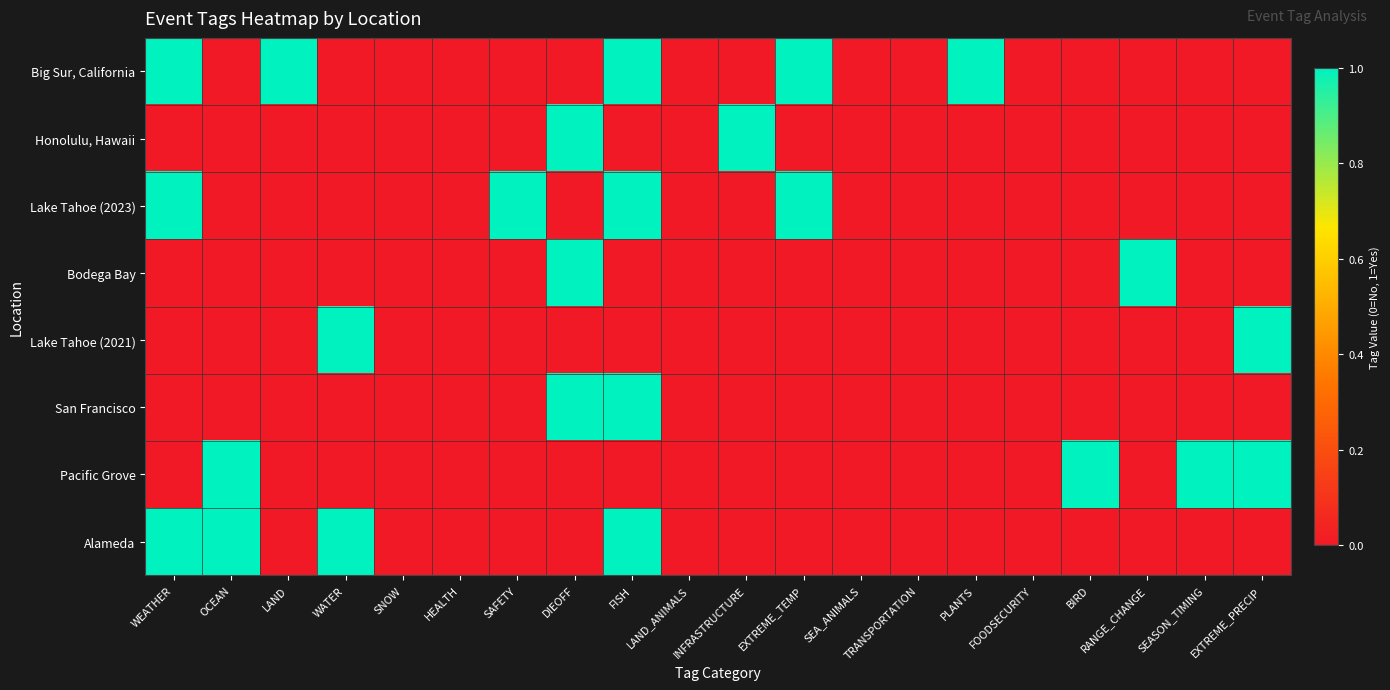

What is the total value across all series at WEATHER?

3